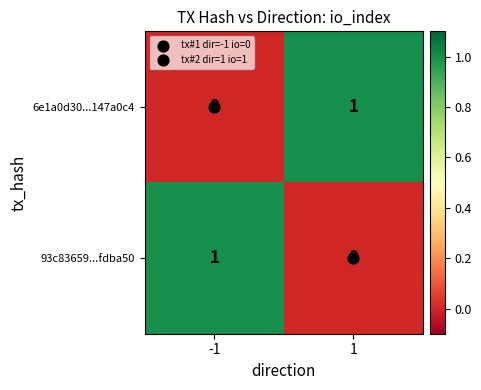

Is the value of 6e1a0d30...147a0c4 at -1 greater than the value of 93c83659...fdba50 at -1?

No